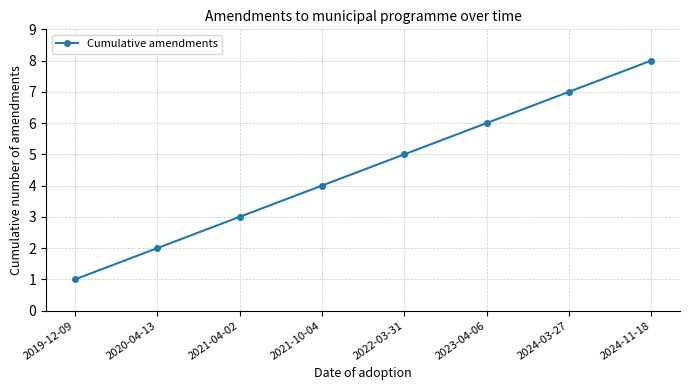

Where is the data nearest to the value 4?

2021-10-04